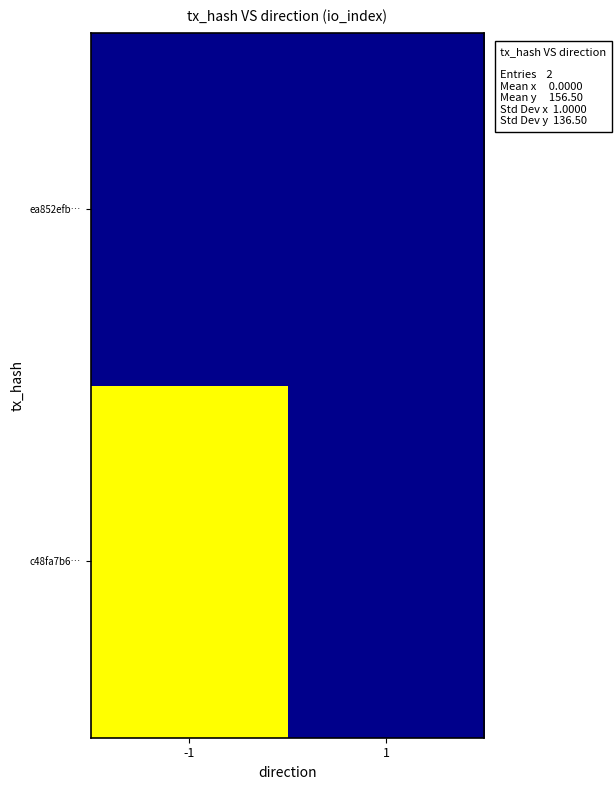

At how many categories does at least one series exceed 276?

1